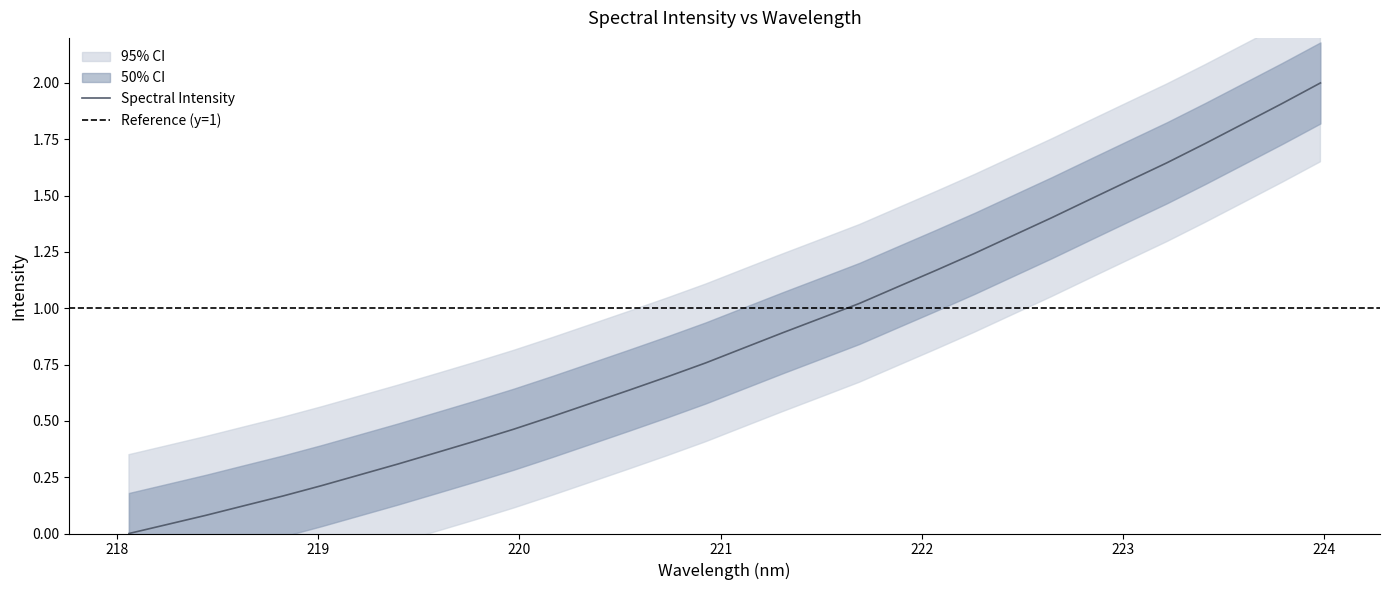

What position from the right is 218.8244?

28